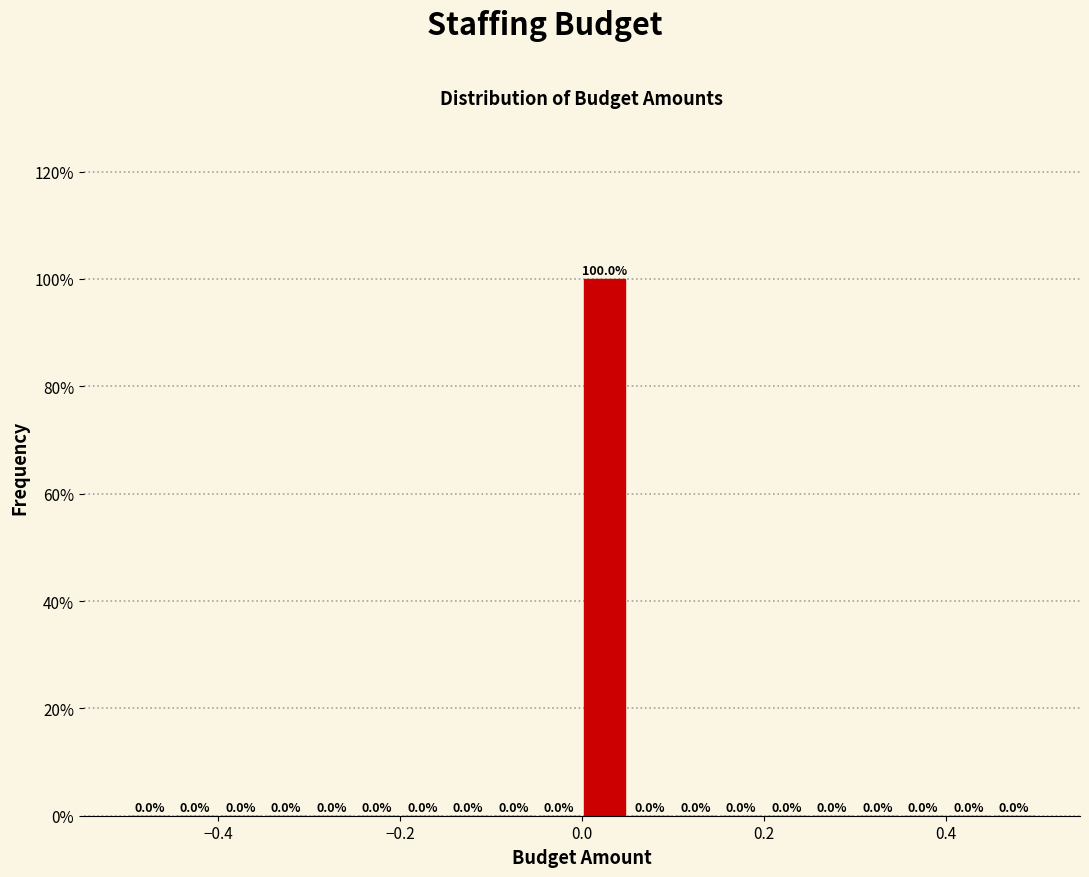

Around what value on the x-axis is the tallest bar? Give the approximate position of its centre, as read against the axis.

0.02